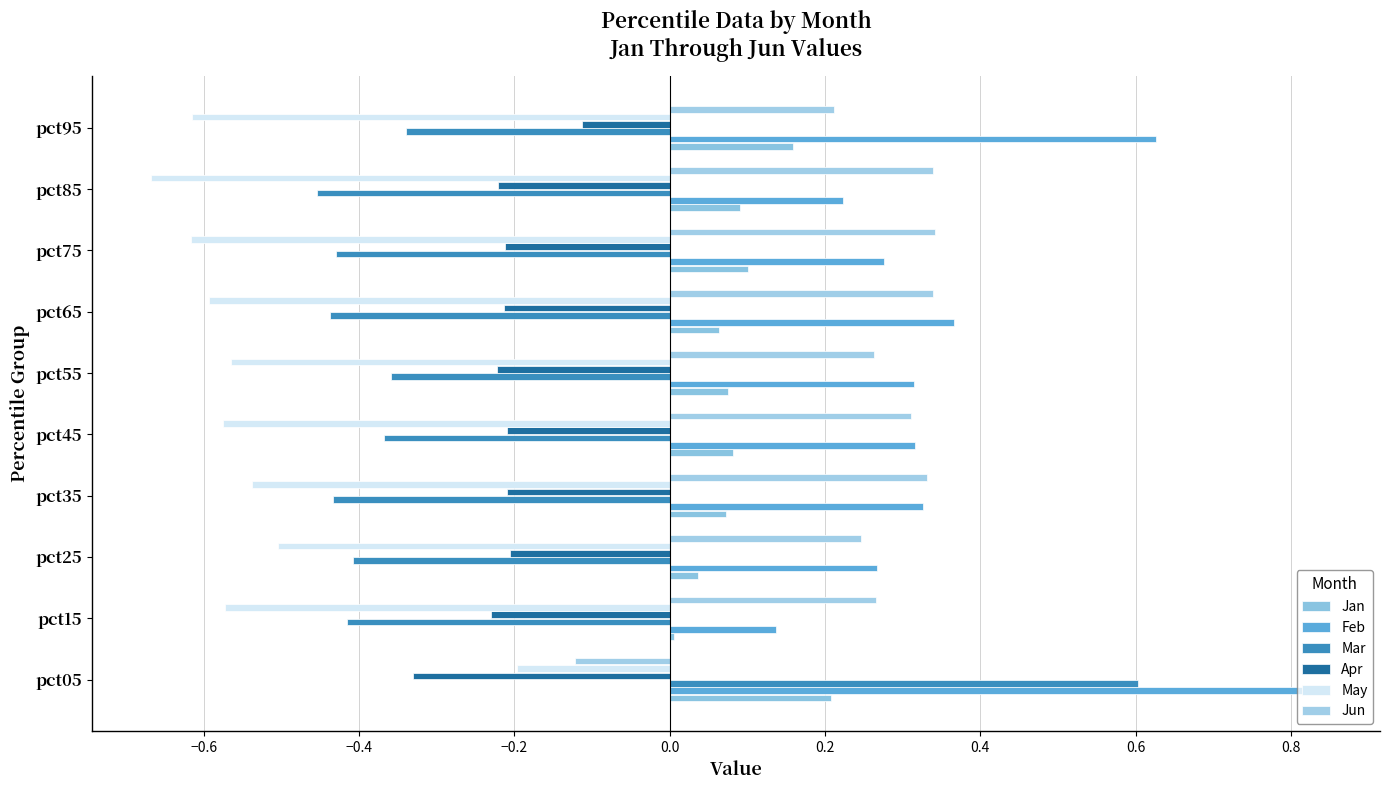

What are all the series names shown in the legend?

Jan, Feb, Mar, Apr, May, Jun